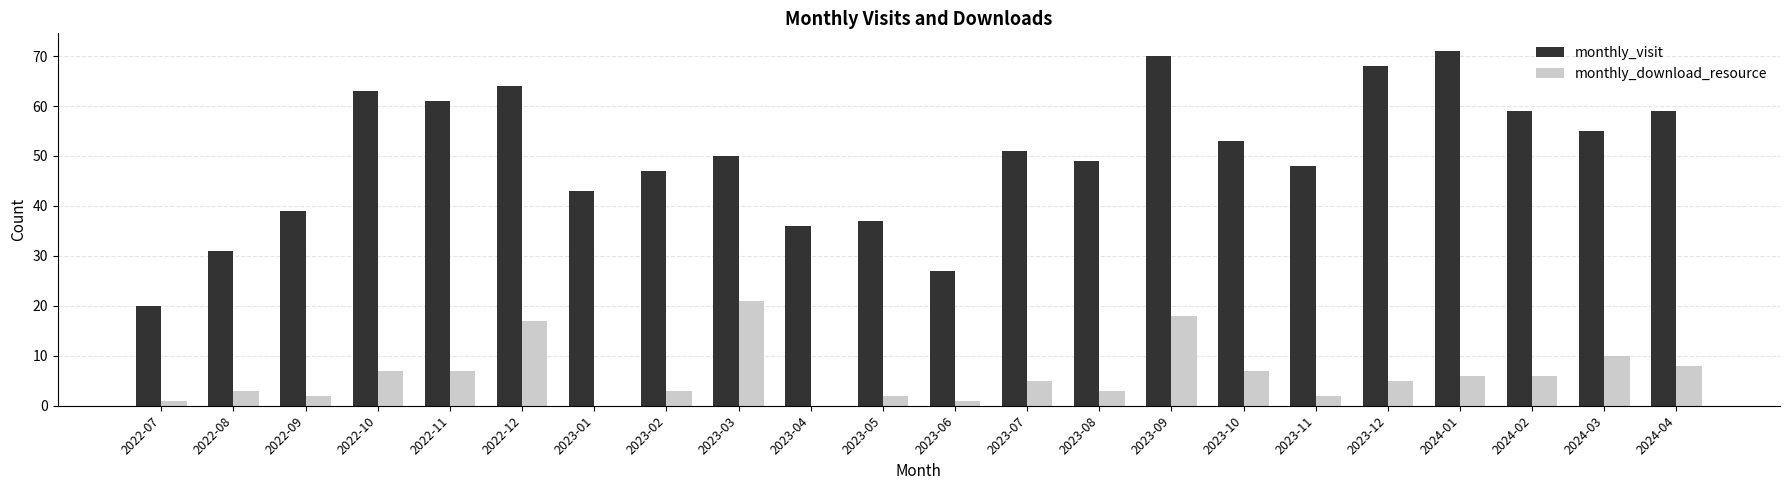

At which label is monthly_download_resource closest to 10?

2024-03